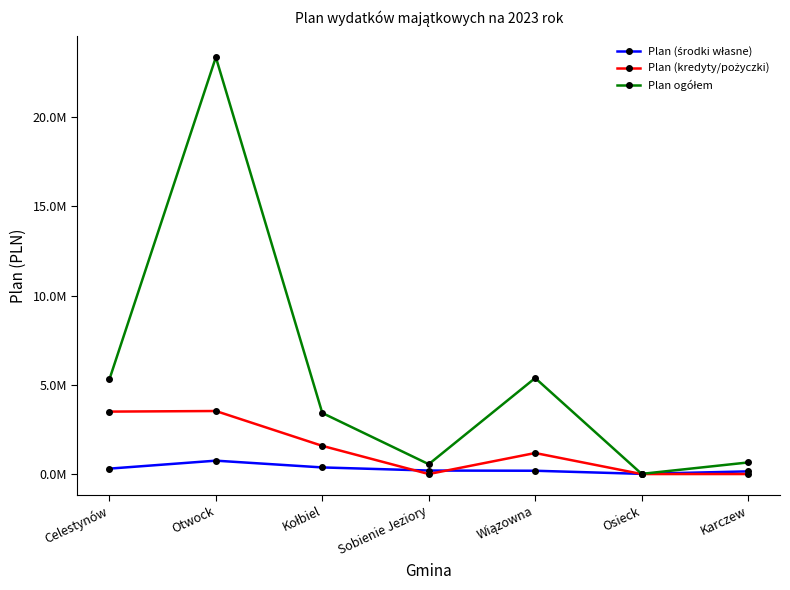

Does the chart have visible grid lines?

No